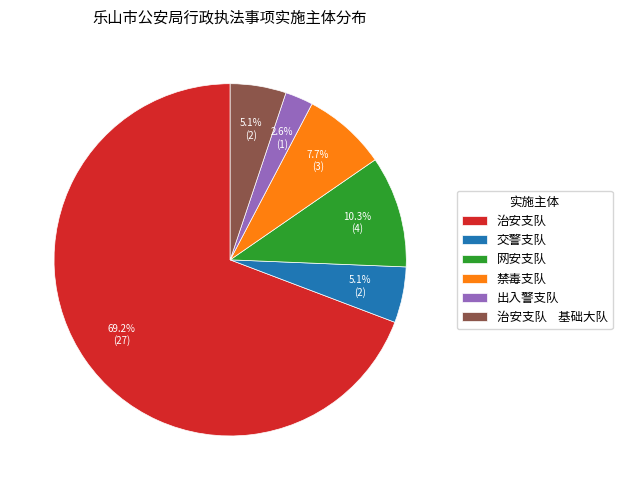

To the nearest percent, what is the difference between the largest and smallest slice percentages?

67%